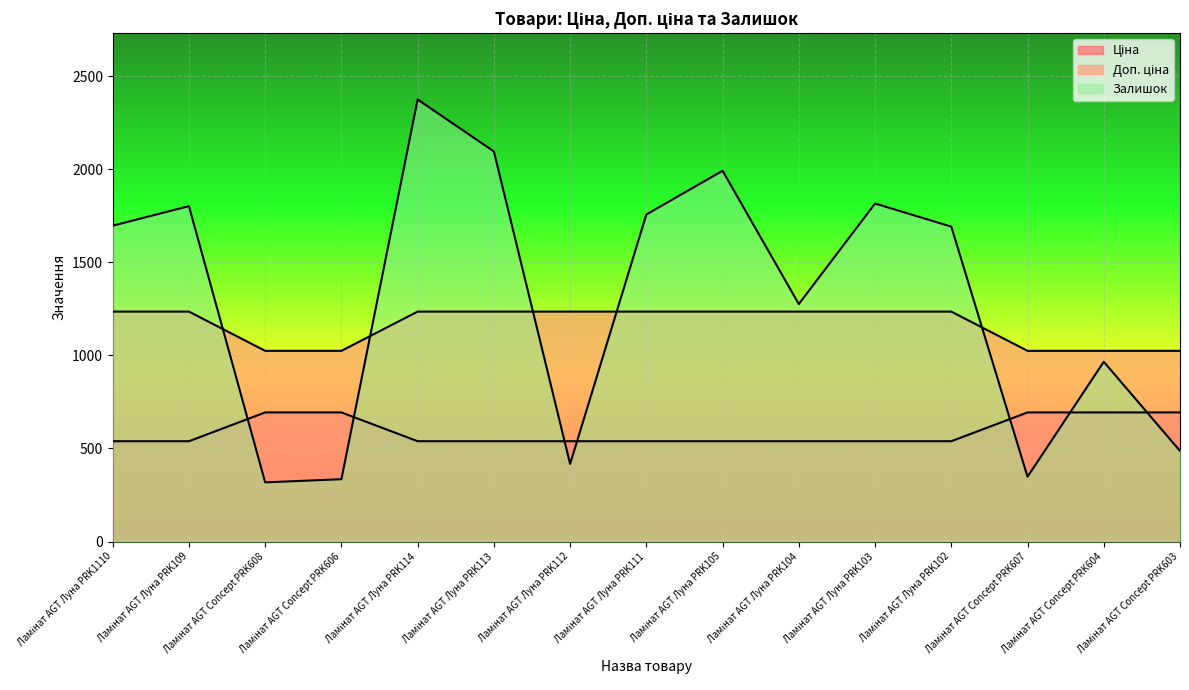

At how many categories does at least one series exceed 870?

15